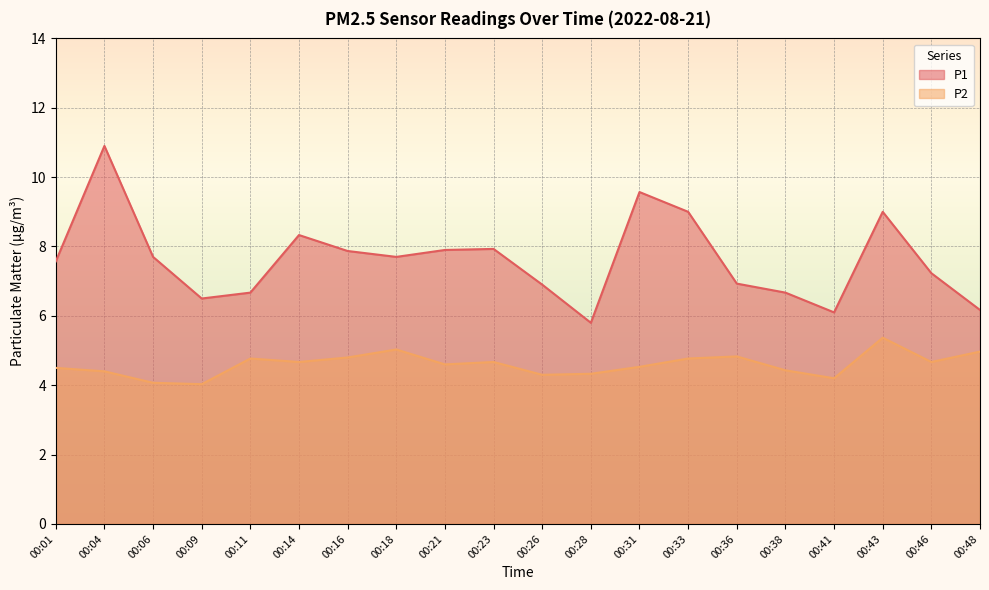

True or false: P1 and P2 cross at least once.

False